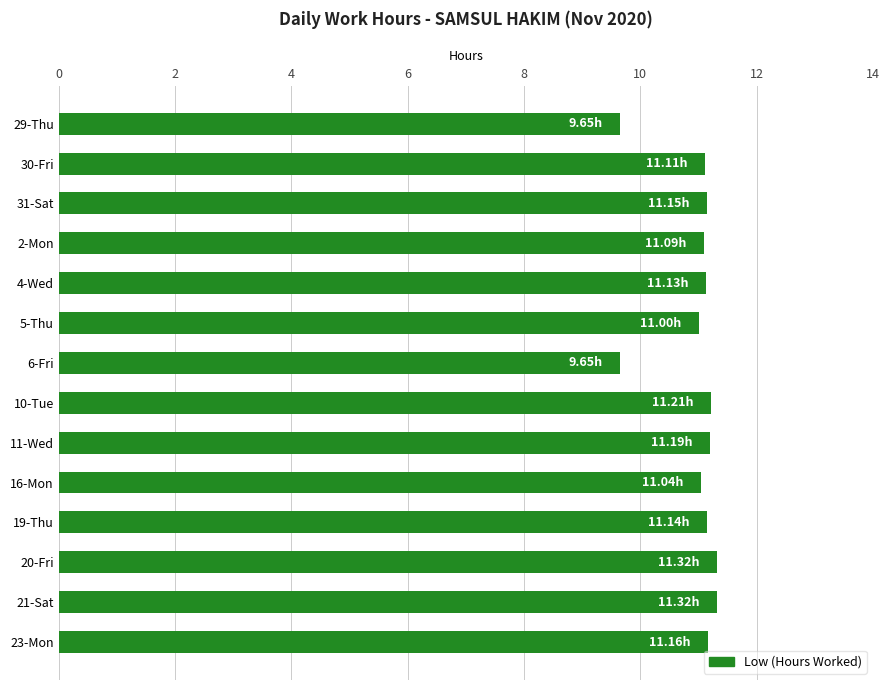

What is the change in value from 29-Thu to 30-Fri?

+1.5